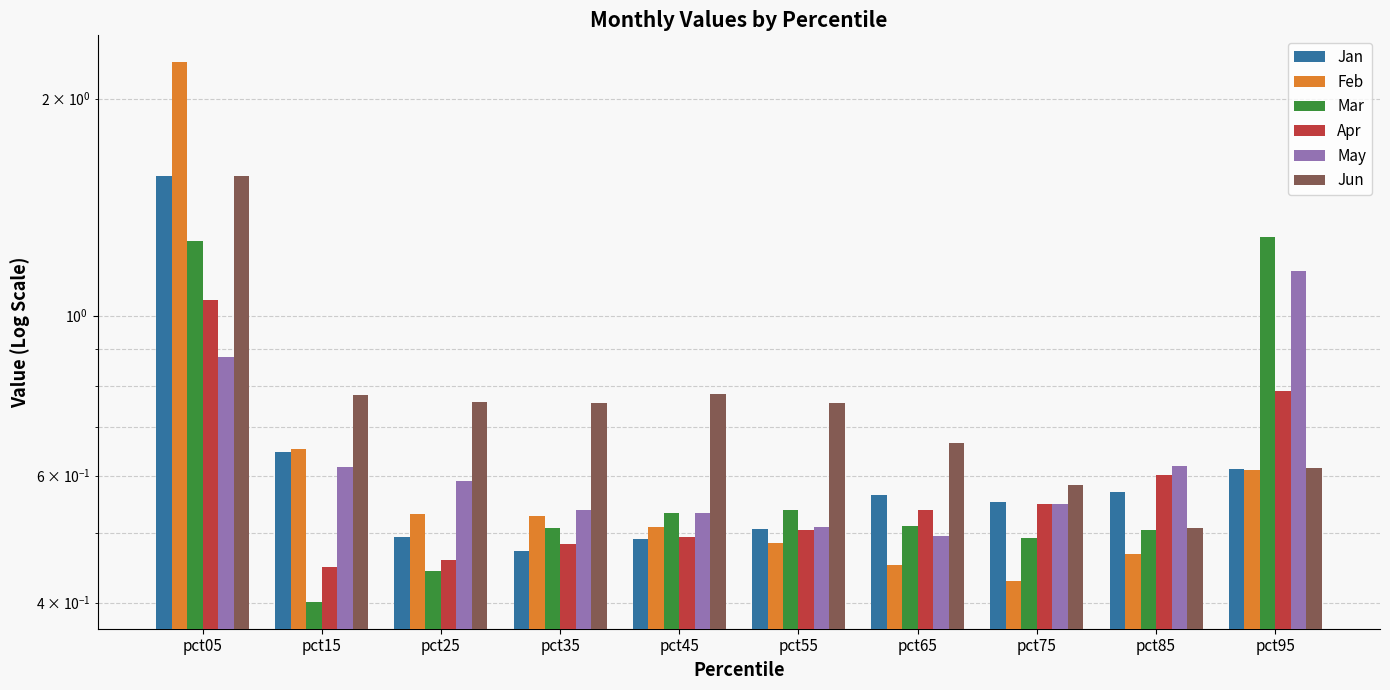

How many groups of bars are there?

10